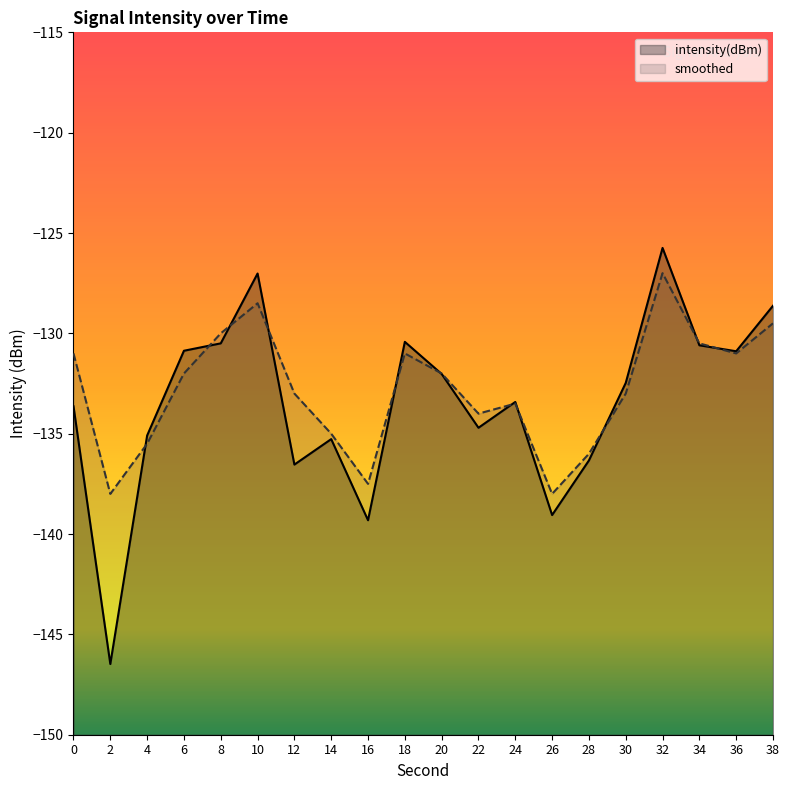

In intensity(dBm), how many points are higher than both neighbors (excluding endpoints)?

5